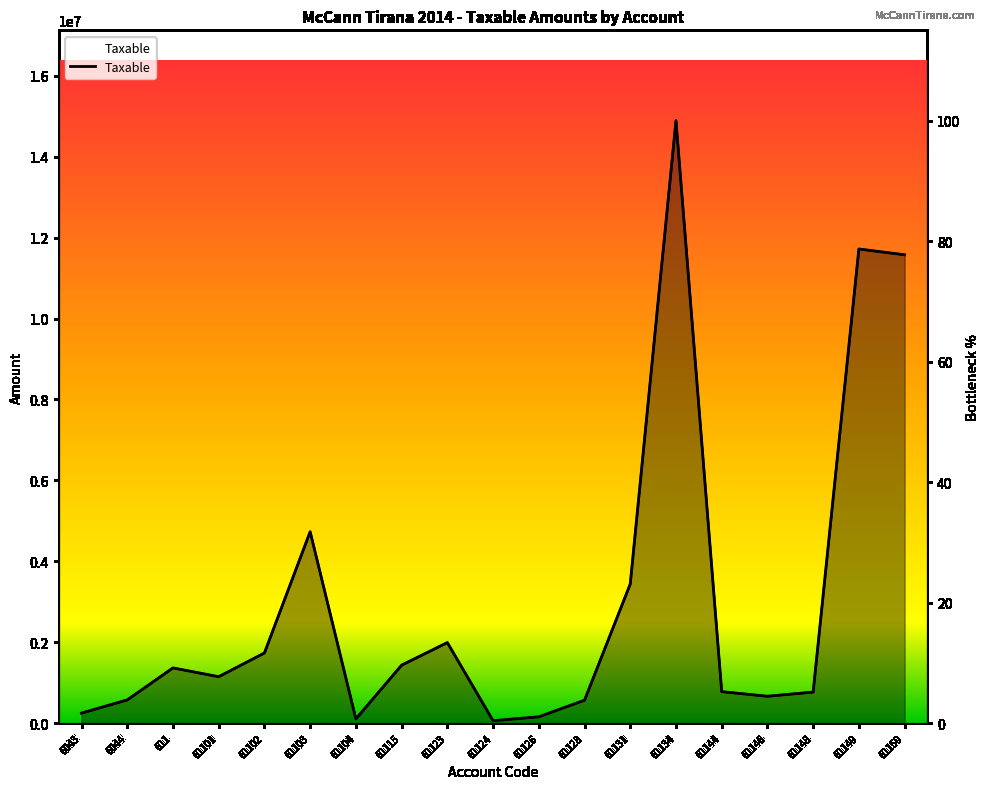

Which label corresponds to the largest value in the chart?

61134